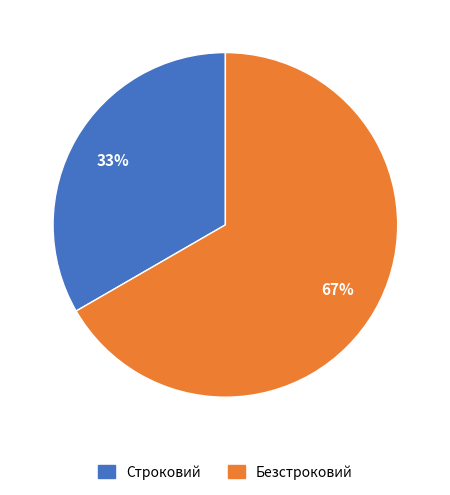

To the nearest percent, what is the combined percentage of Строковий and Безстроковий?

100%